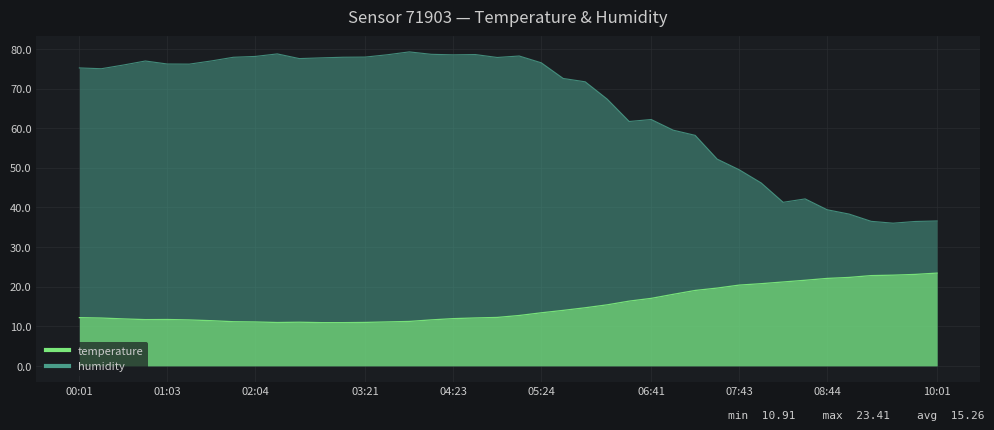

How many lines are shown in the chart?

2